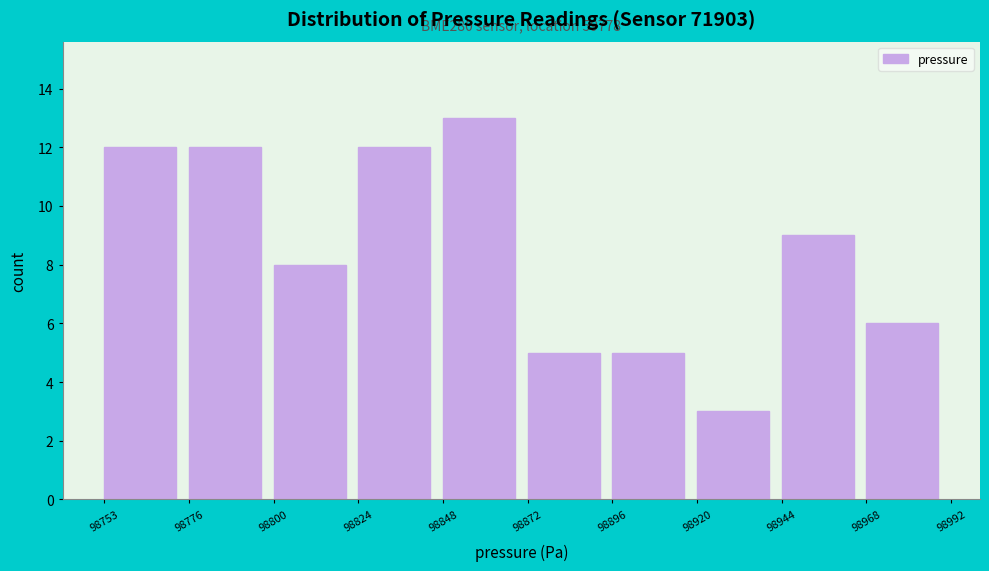

Over which range of the x-axis is the bar tallest?

98848 to 98872